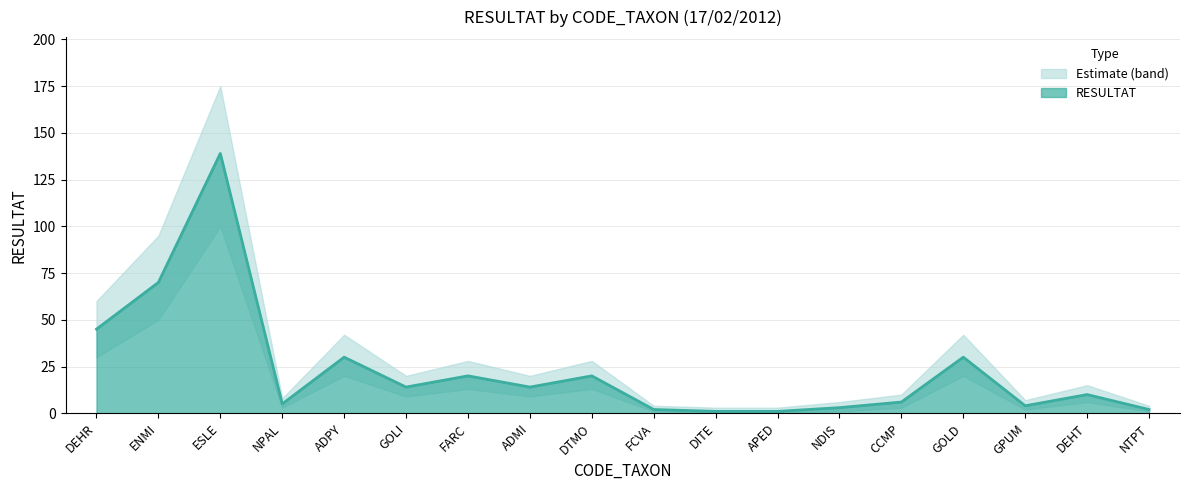

True or false: RESULTAT_lower has more than 0 interior local peaks.

True